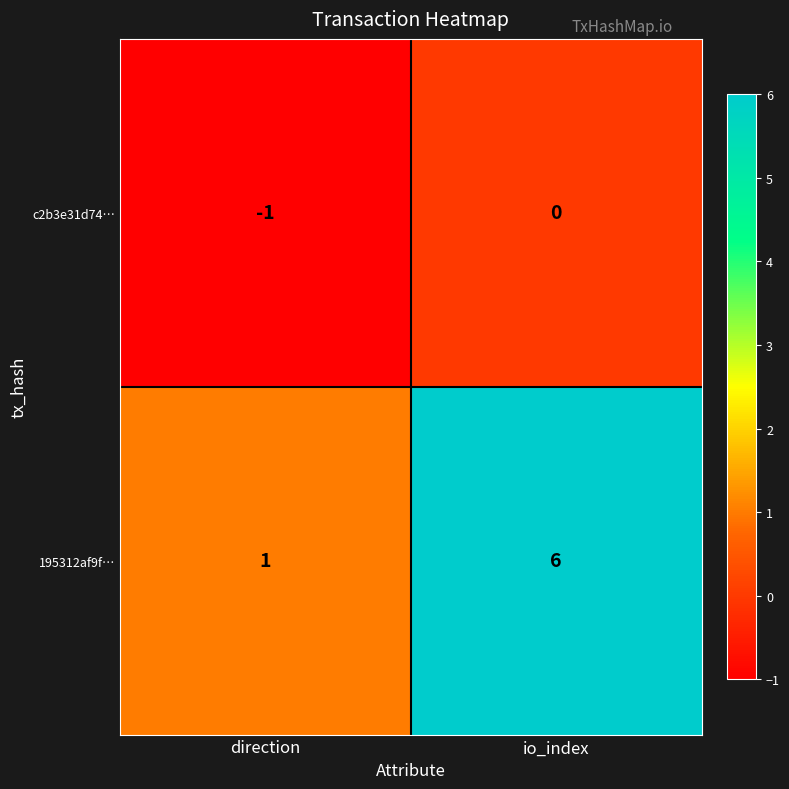

Rank the categories by c2b3e31d74… value from lowest to highest.

direction, io_index